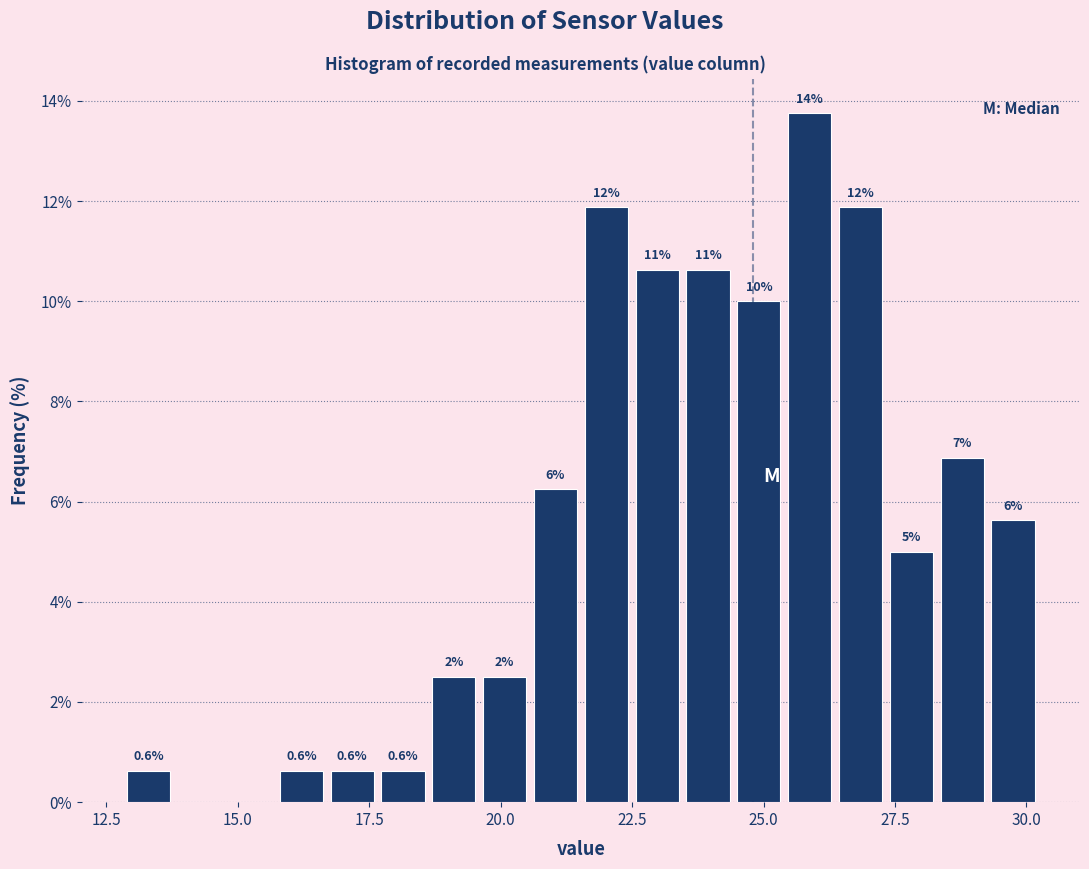

Around what value on the x-axis is the tallest bar? Give the approximate position of its centre, as read against the axis.

26.0